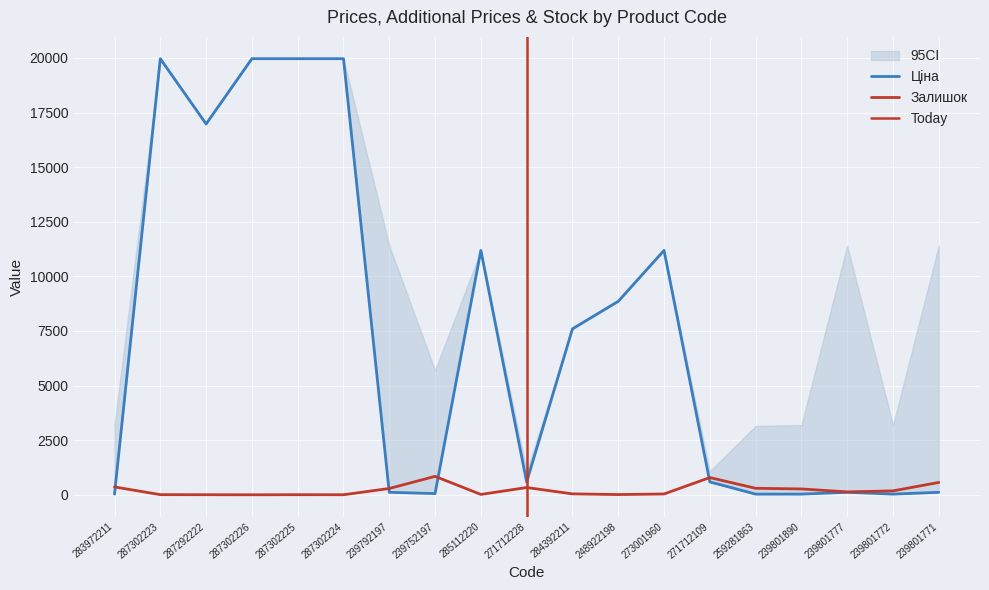

Which category has the highest value in the Залишок series?

239752197